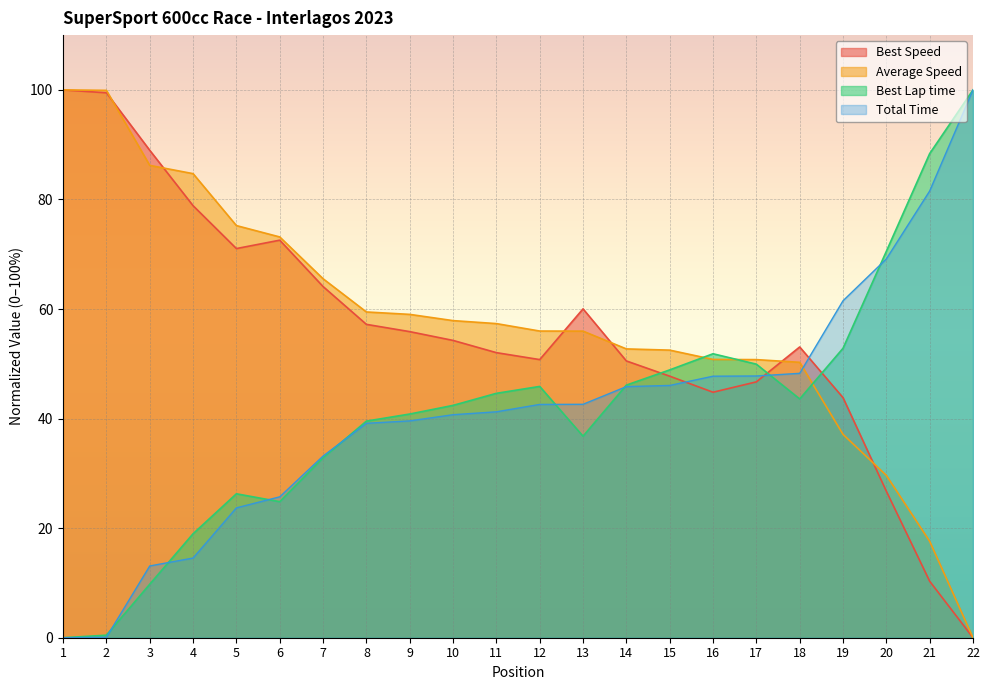

Reading right to left, list all the values displayed in this chart.

Total Time: 100.0	81.5	69.1	61.5	48.3	47.8	47.7	46.1	45.8	42.6	42.6	41.2	40.7	39.6	39.1	33.2	25.7	23.7	14.5	13.1	0.1	0.0
Best Lap time: 100.0	88.4	70.5	52.8	43.6	49.9	51.8	48.9	46.1	36.8	45.9	44.6	42.4	40.8	39.5	32.9	24.8	26.3	19.0	9.8	0.5	0.0
Best Speed: 0.0	10.3	26.7	43.8	53.1	46.7	44.8	47.7	50.5	60.0	50.8	52.0	54.3	55.9	57.2	64.1	72.6	71.0	78.9	89.0	99.5	100.0
Average Speed: 0.0	17.6	29.6	37.1	50.3	50.8	50.8	52.5	52.7	56.0	56.0	57.3	57.9	59.0	59.5	65.5	73.2	75.2	84.7	86.2	99.9	100.0